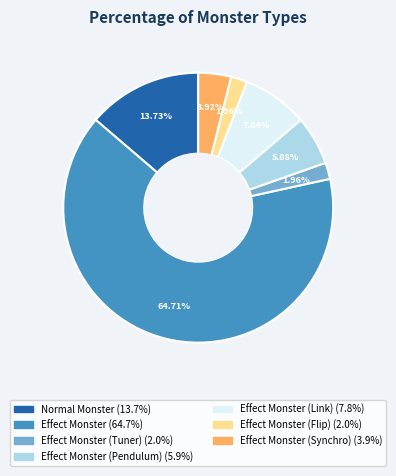

How many segments does this pie chart have?

7